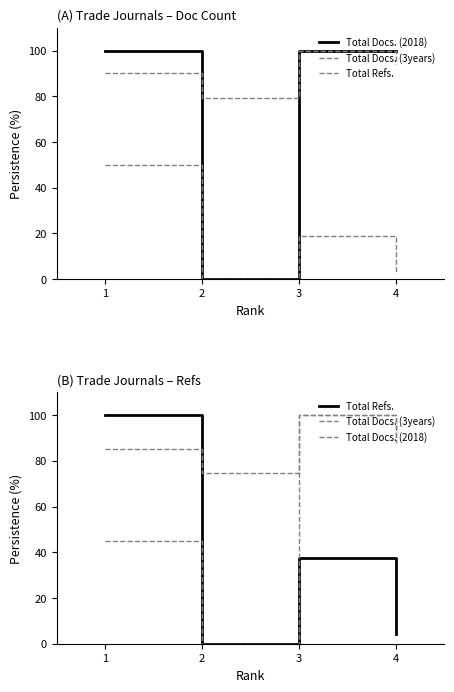

The Total Docs. (3years) series shows 25.0 at 1. True or false?

False